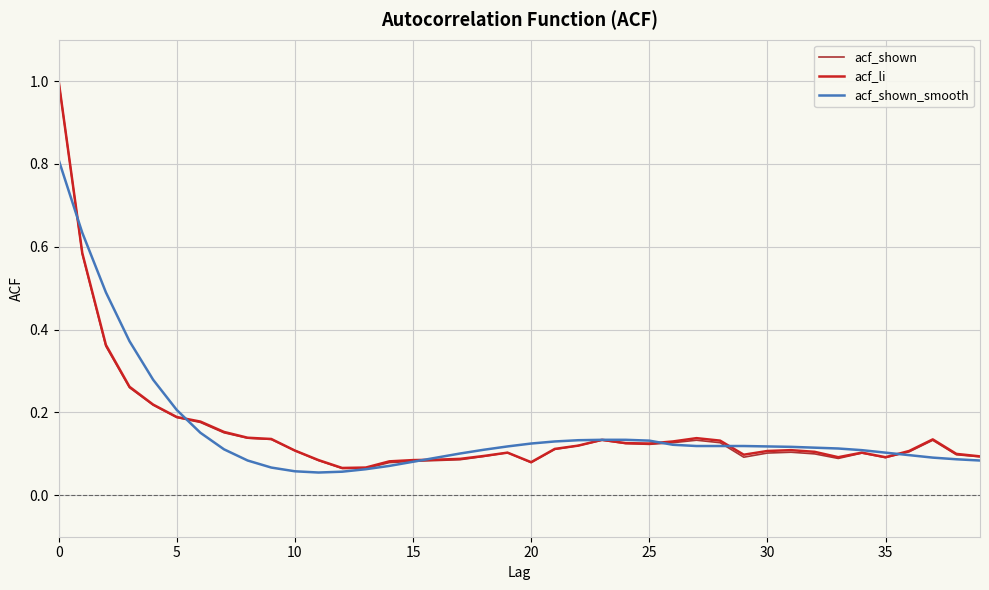

Does the chart display data point markers on the line(s)?

No